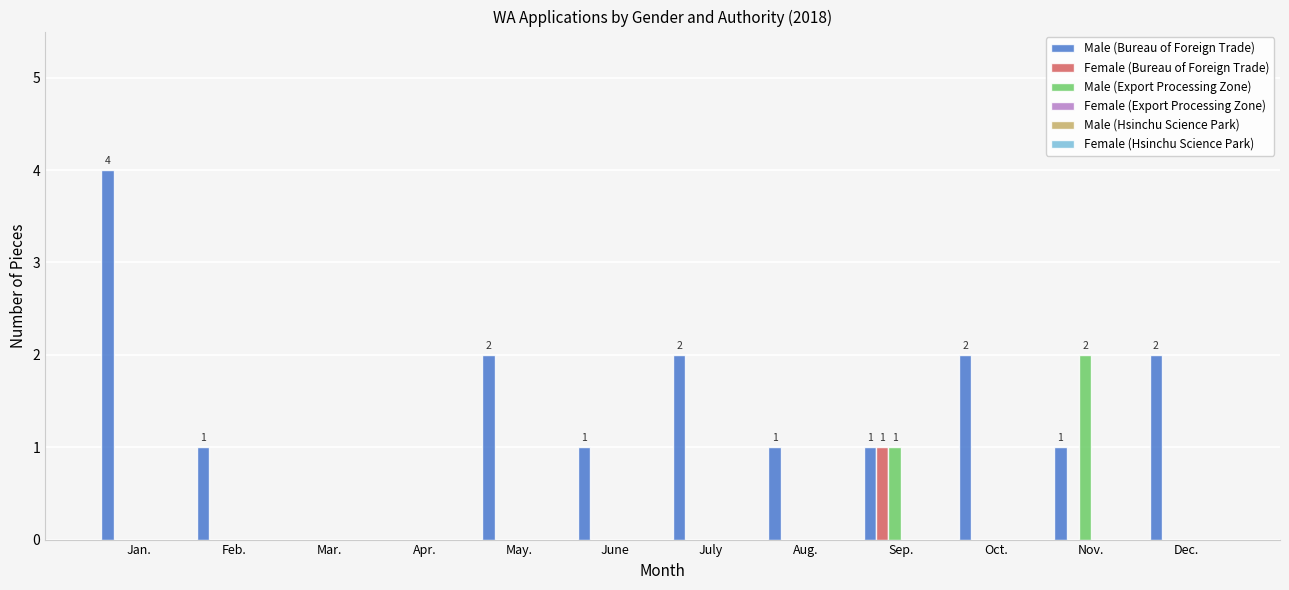

What is the greatest value displayed?

4